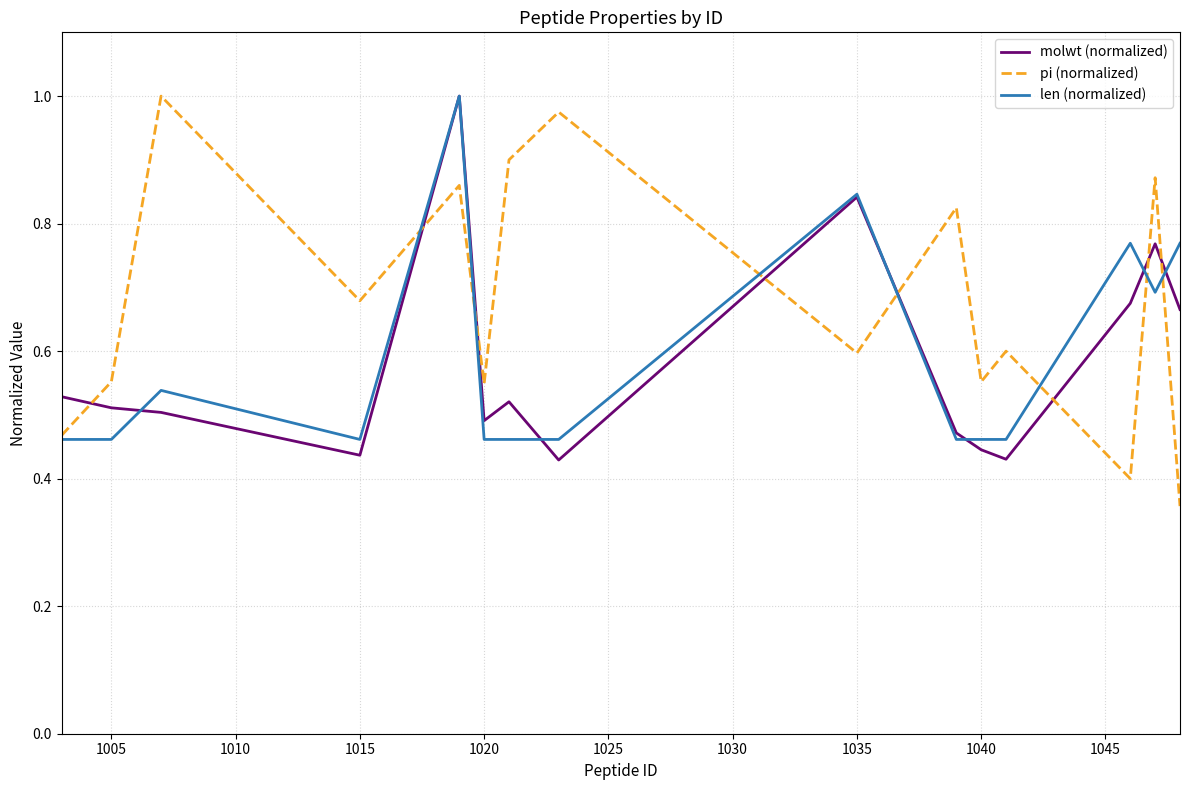

Which series has the largest range (max minus min)?

pi (normalized)